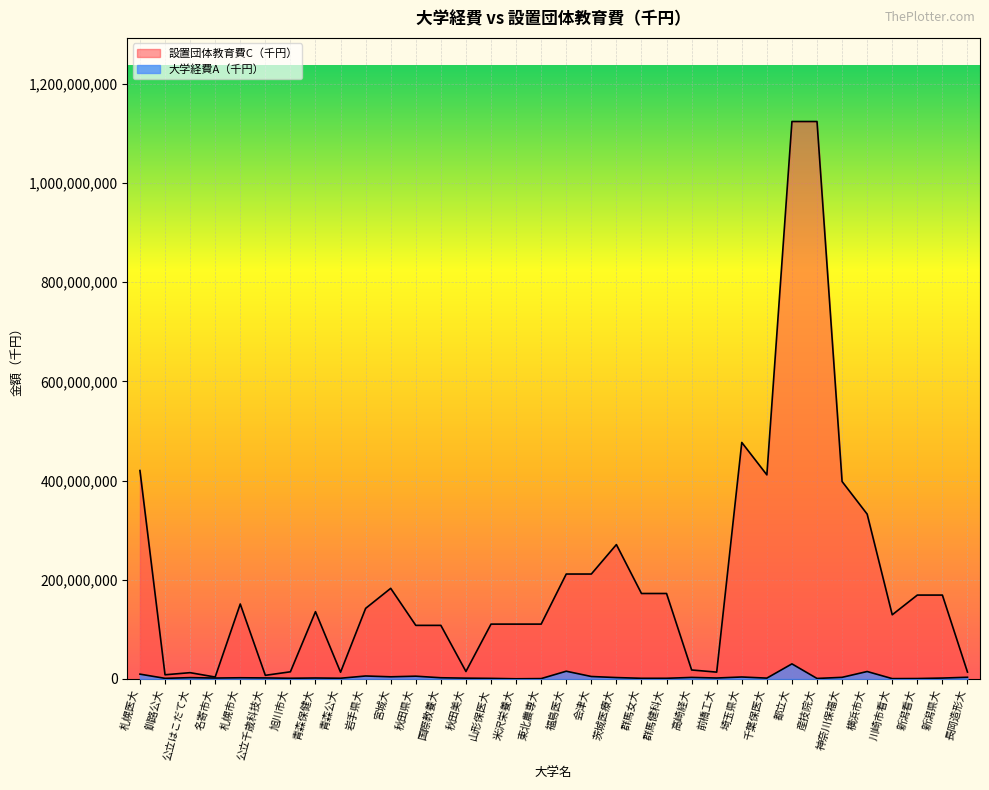

What is the smallest value displayed?

393580